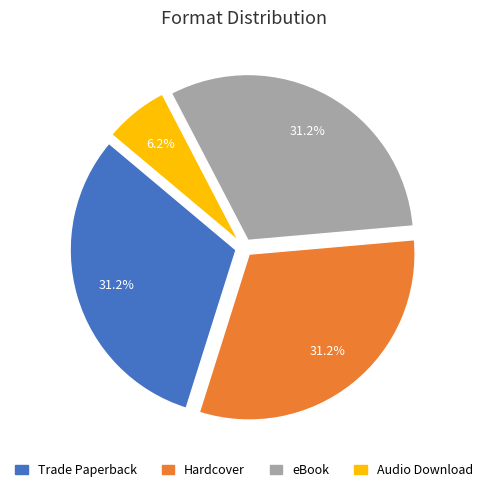

What is the smallest slice in the pie chart?

Audio Download